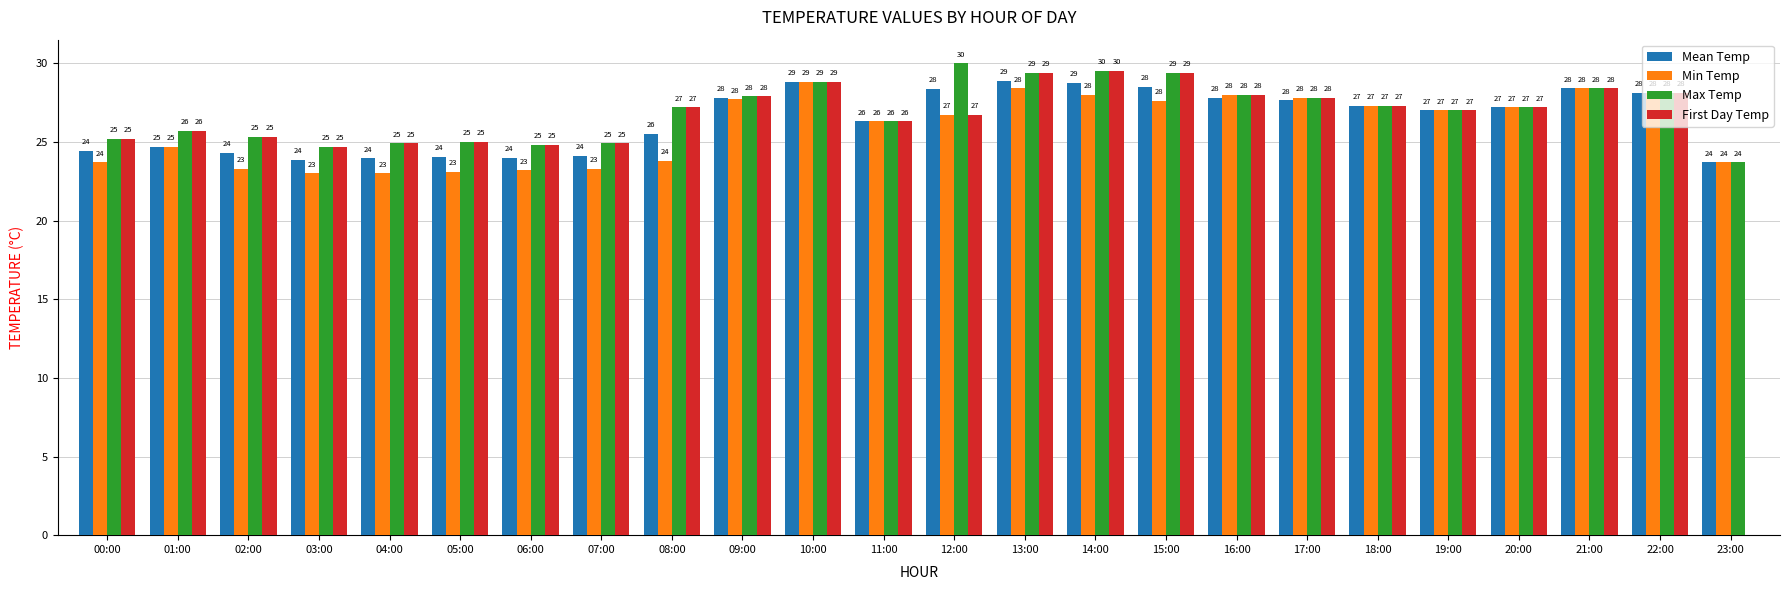

What is the sum of the Mean Temp values at 12:00 and 08:00?

53.9